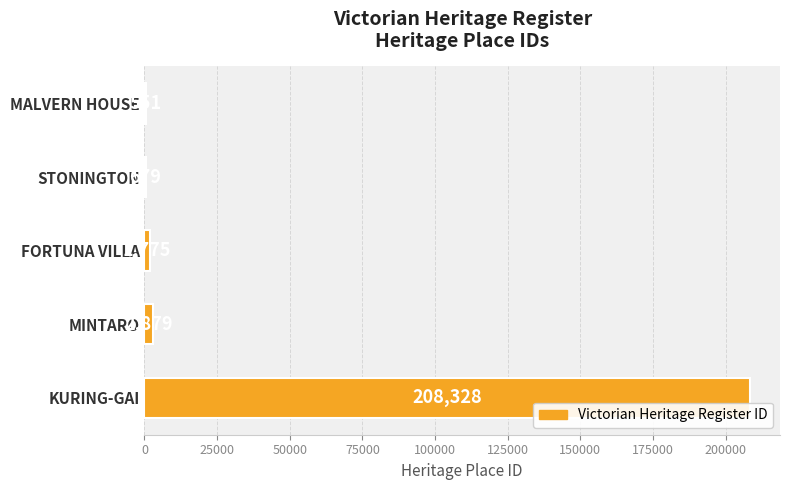

Are the bars horizontal?

Yes